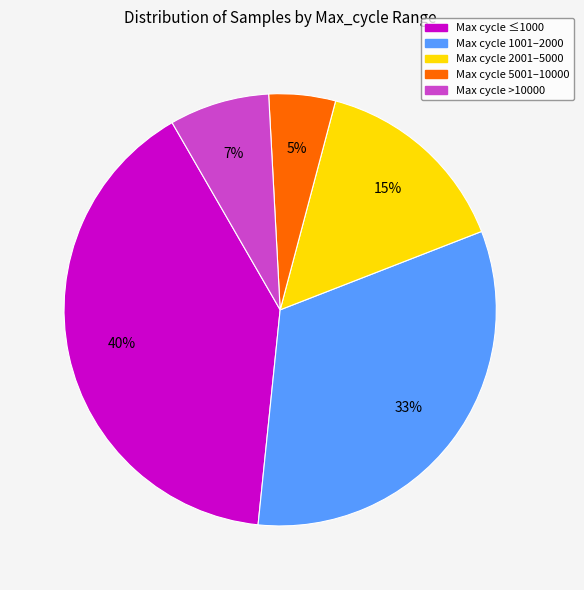

Is there any slice that represents more than half of the pie?

No